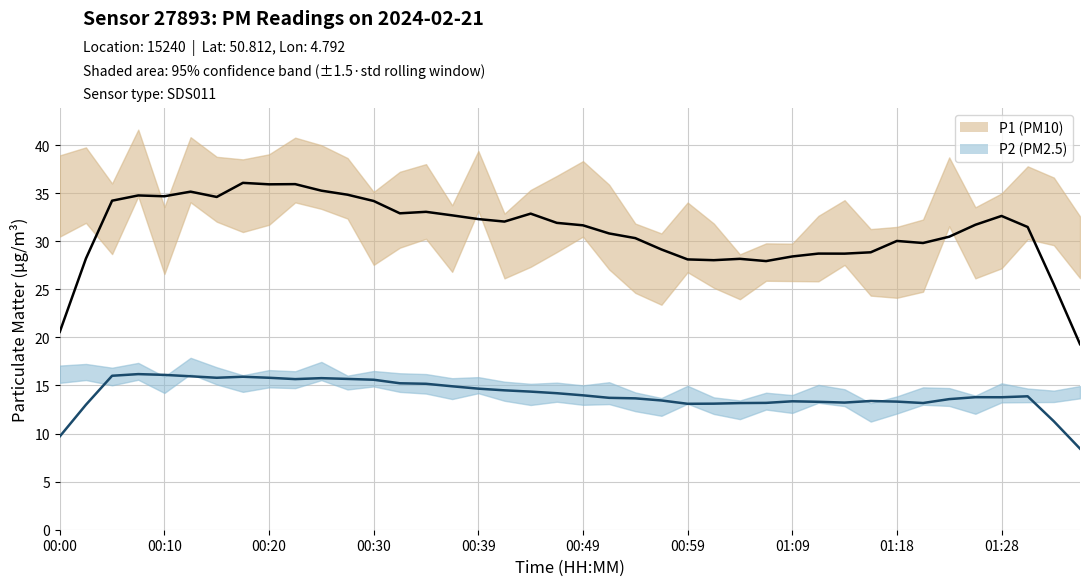

True or false: P2 and P1 cross at least once.

False